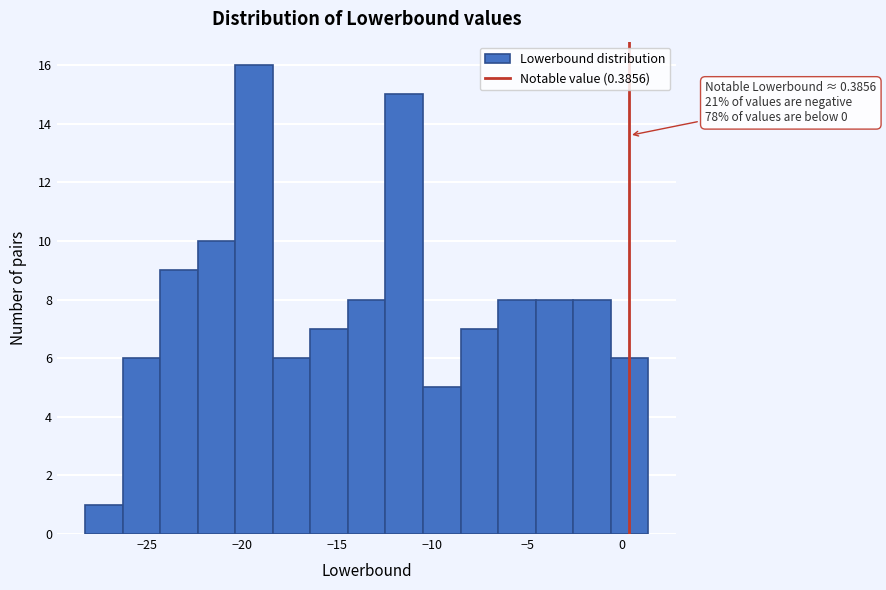

Around what value on the x-axis is the tallest bar? Give the approximate position of its centre, as read against the axis.

-19.5